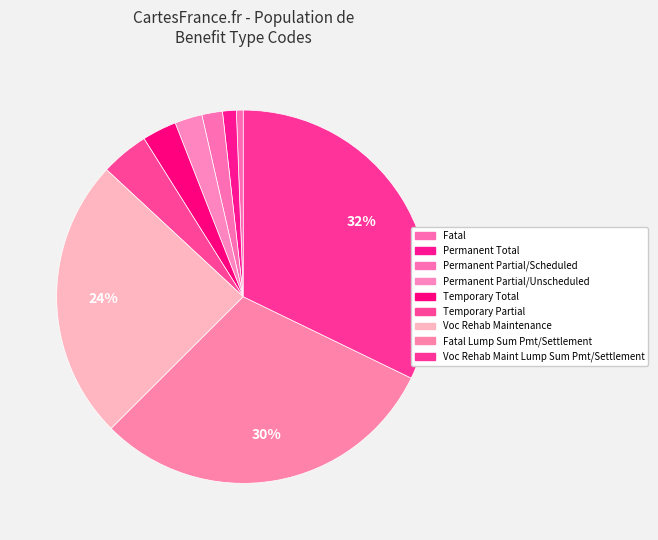

Count the number of slices in the pie.

9